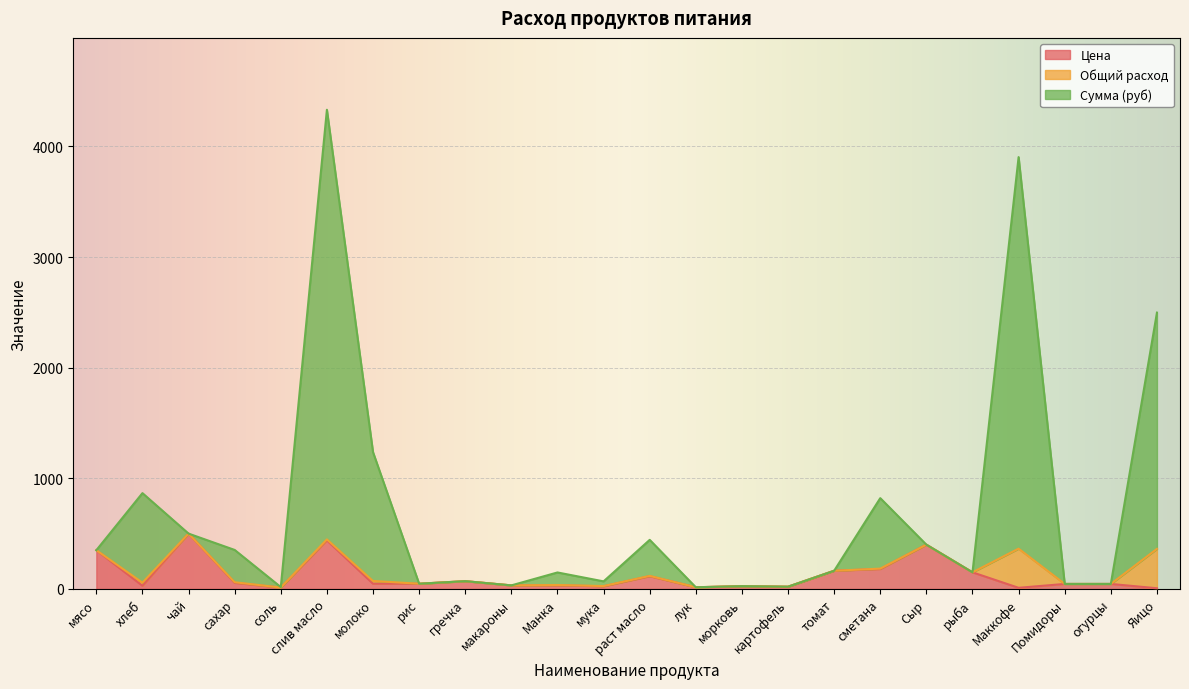

At which category is the sum across all series the highest?

слив масло